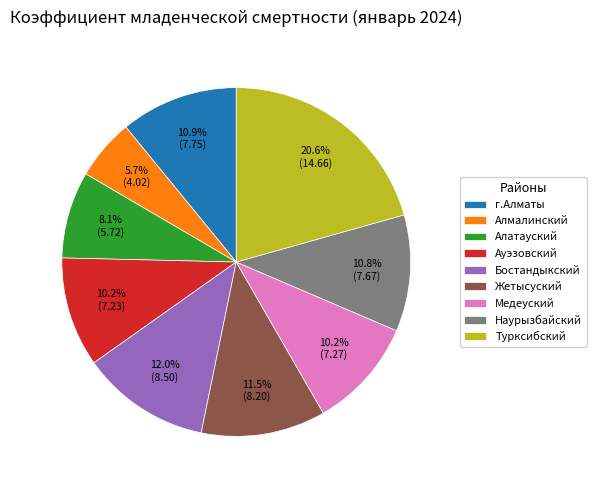

Is it true that Турксибский is 30% of the pie?

False